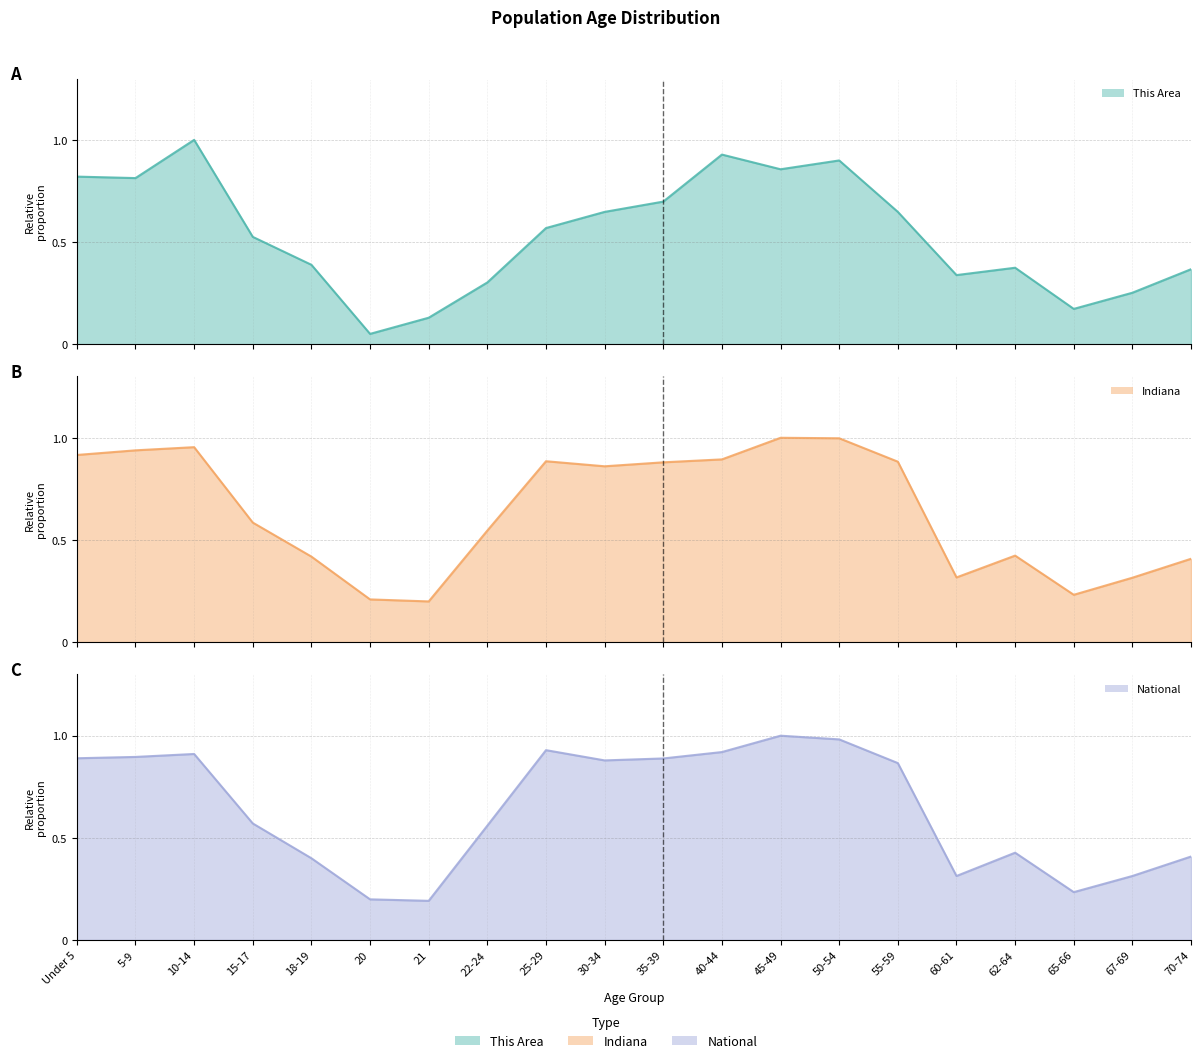

Reading left to right, list all the values displayed in this chart.

This Area line: Under 5=0.8	5-9=0.8	10-14=1.0	15-17=0.5	18-19=0.4	20=0.1	21=0.1	22-24=0.3	25-29=0.6	30-34=0.6	35-39=0.7	40-44=0.9	45-49=0.9	50-54=0.9	55-59=0.6	60-61=0.3	62-64=0.4	65-66=0.2	67-69=0.3	70-74=0.4
Indiana line: Under 5=0.9	5-9=0.9	10-14=1.0	15-17=0.6	18-19=0.4	20=0.2	21=0.2	22-24=0.5	25-29=0.9	30-34=0.9	35-39=0.9	40-44=0.9	45-49=1.0	50-54=1.0	55-59=0.9	60-61=0.3	62-64=0.4	65-66=0.2	67-69=0.3	70-74=0.4
National line: Under 5=0.9	5-9=0.9	10-14=0.9	15-17=0.6	18-19=0.4	20=0.2	21=0.2	22-24=0.6	25-29=0.9	30-34=0.9	35-39=0.9	40-44=0.9	45-49=1.0	50-54=1.0	55-59=0.9	60-61=0.3	62-64=0.4	65-66=0.2	67-69=0.3	70-74=0.4